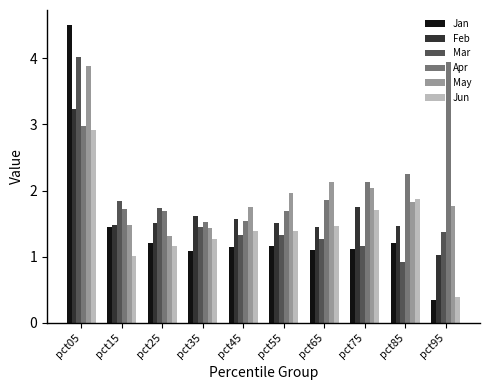

Rank the series by their maximum value, from highest to lowest.

Jan, Mar, Apr, May, Feb, Jun